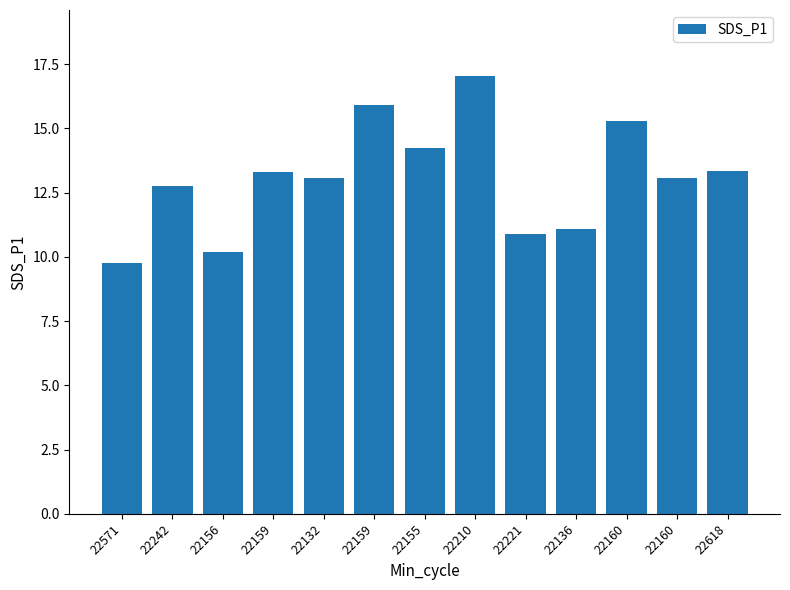

Reading right to left, extract all data points from this chart.

13.3	13.1	15.3	11.1	10.9	17.1	14.2	15.9	13.1	13.3	10.2	12.8	9.8